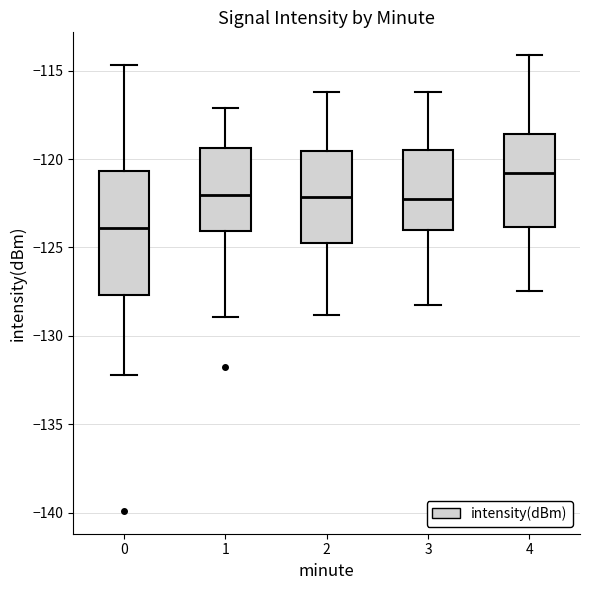

Which box's median line is the lowest?

0